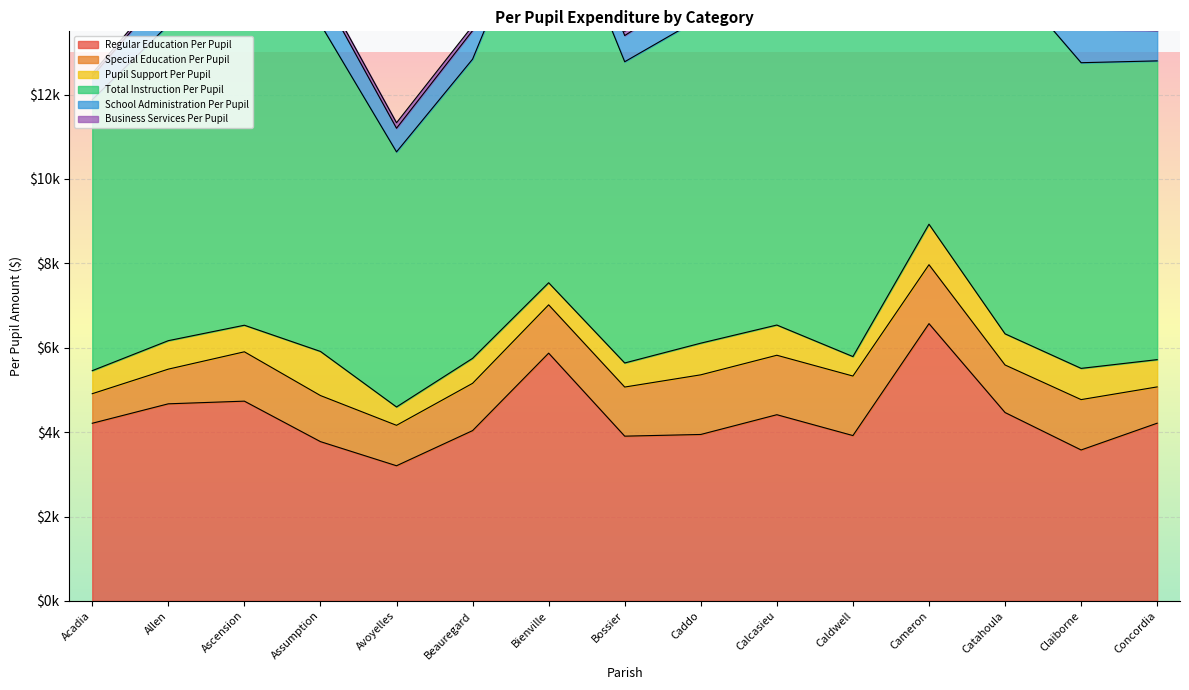

List the labels in order of Total Instruction Per Pupil value, largest first.

Cameron, Bienville, Catahoula, Calcasieu, Caldwell, Assumption, Ascension, Caddo, Allen, Claiborne, Bossier, Beauregard, Concordia, Acadia, Avoyelles